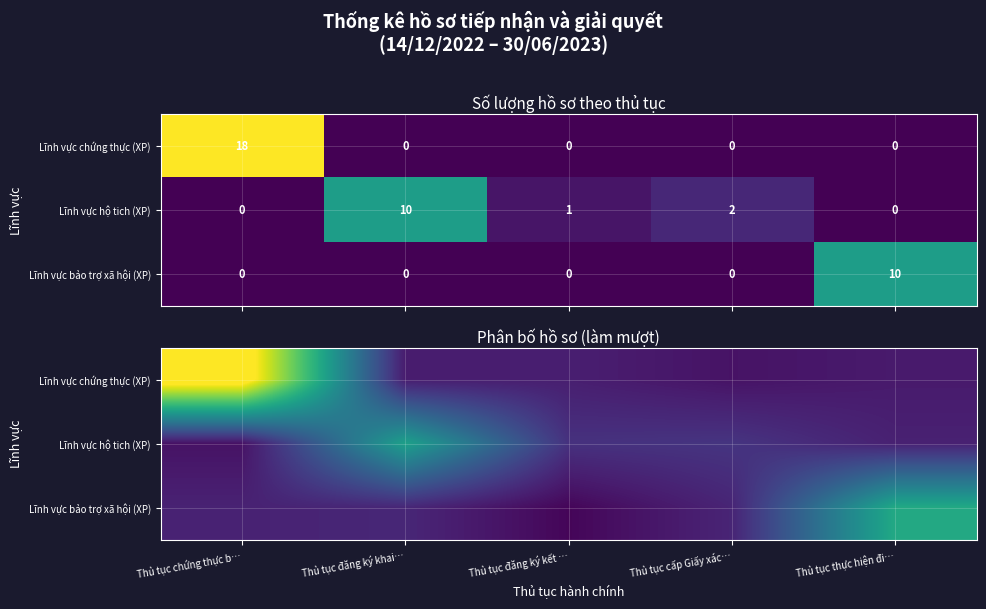

Rank the series at Thủ tục đăng ký kết … from lowest to highest value.

Lĩnh vực bảo trợ xã hội (XP), Lĩnh vực chứng thực (XP), Lĩnh vực hộ tich (XP)